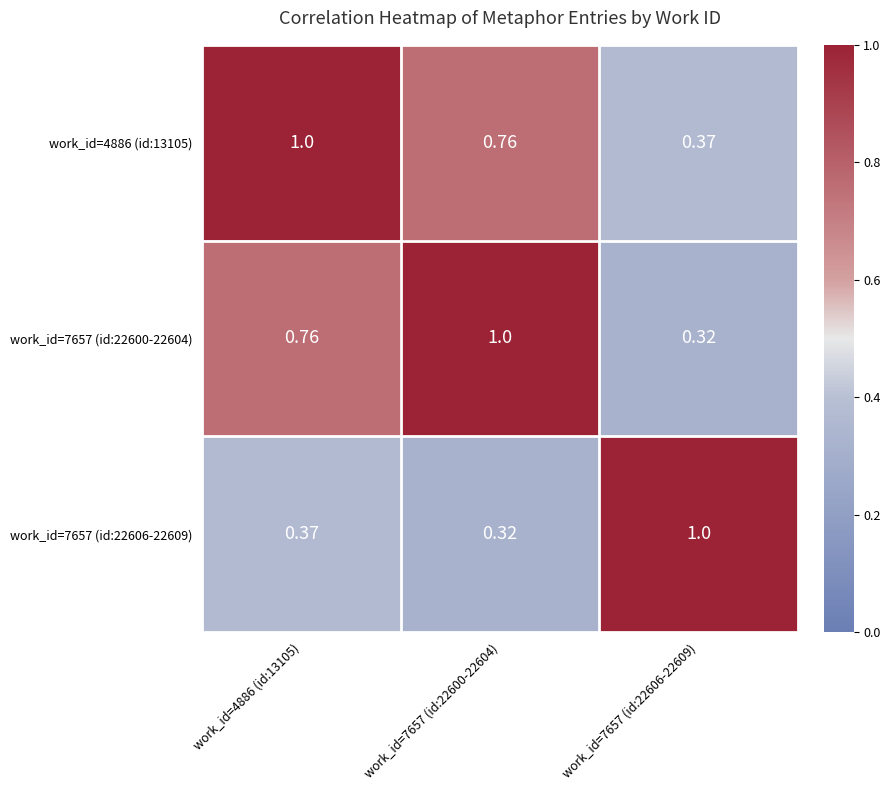

How many series are shown in this chart?

3